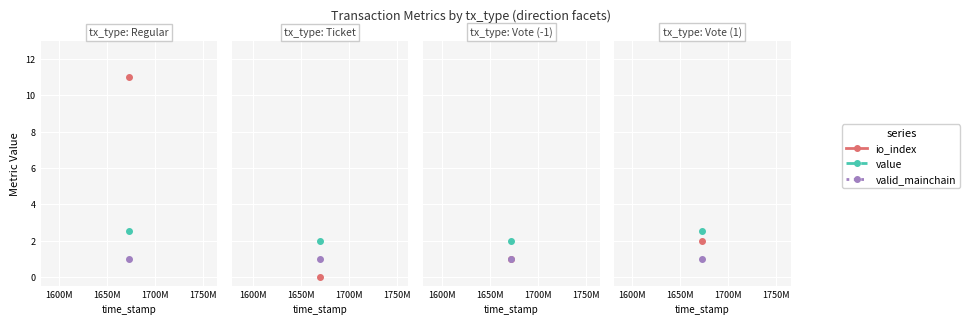

What are all the series names shown in the legend?

io_index, value, valid_mainchain